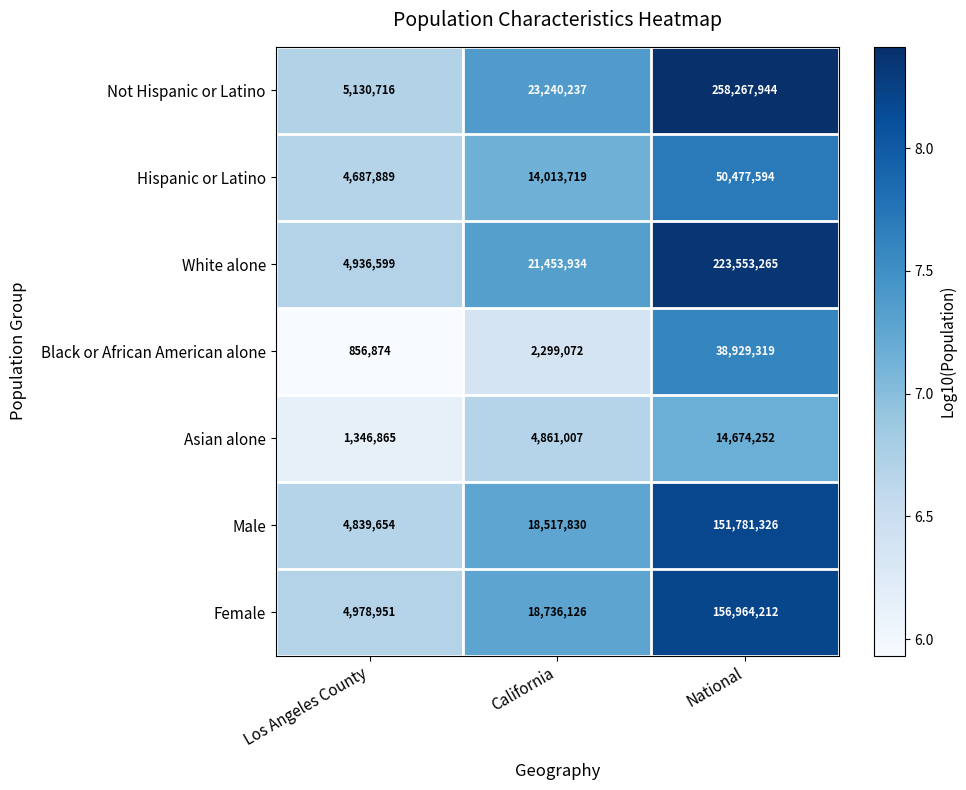

Which series has the widest spread of values?

Not Hispanic or Latino